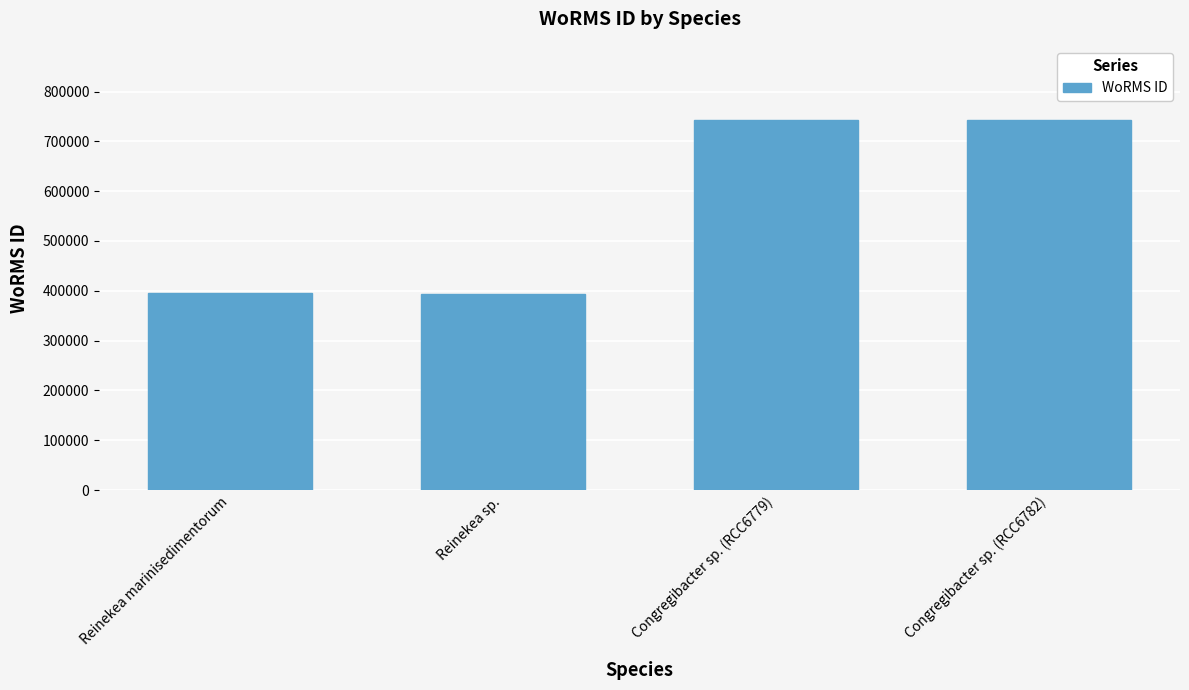

What position from the right is Congregibacter sp. (RCC6779)?

2